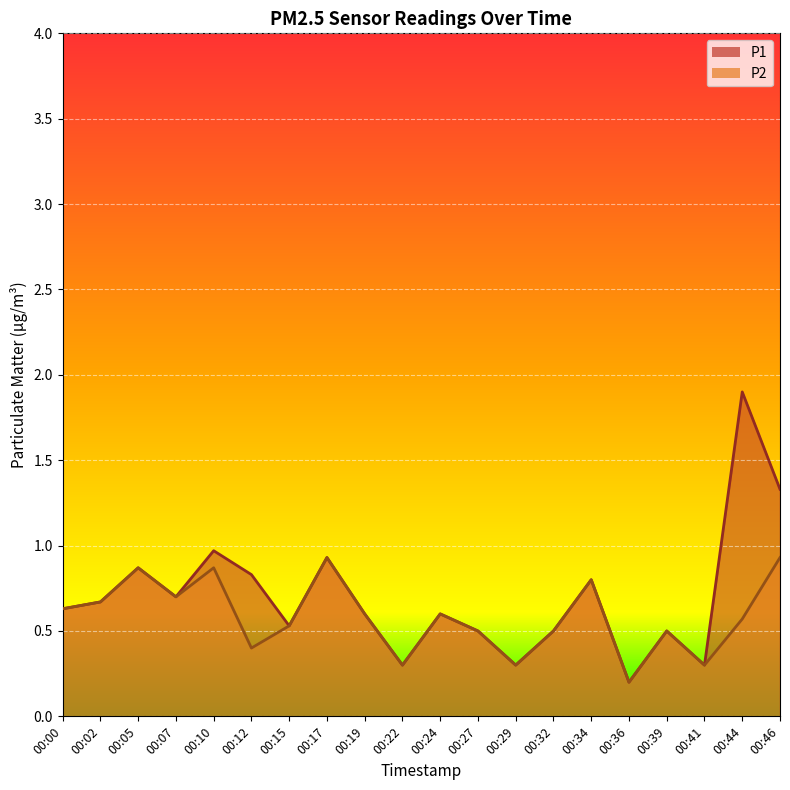

The value of P1 at 00:29 is 0.3. True or false?

True